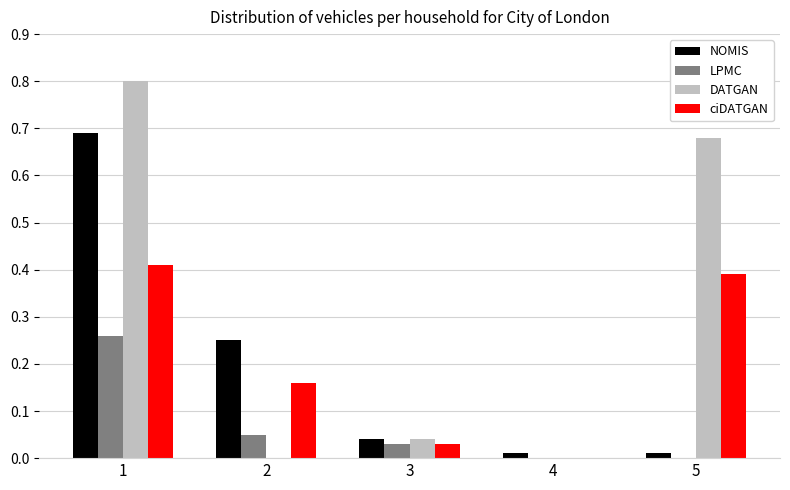

What is the sum of all DATGAN values?

1.5